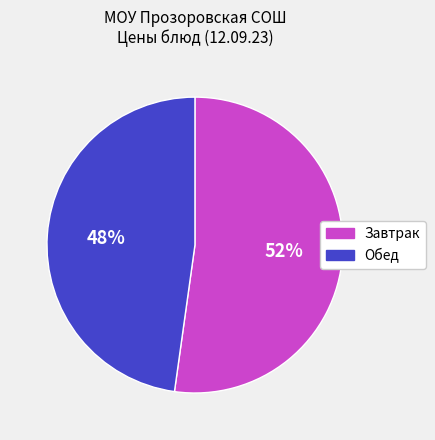

To the nearest percent, what is the average slice percentage?

50%